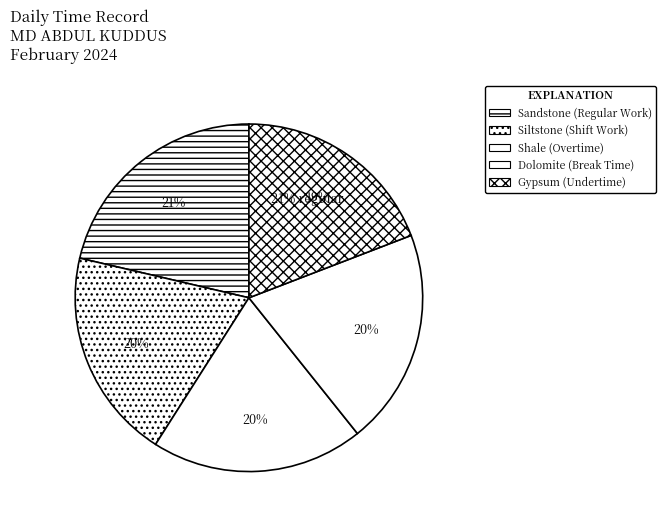

To the nearest percent, what is the average slice percentage?

20%